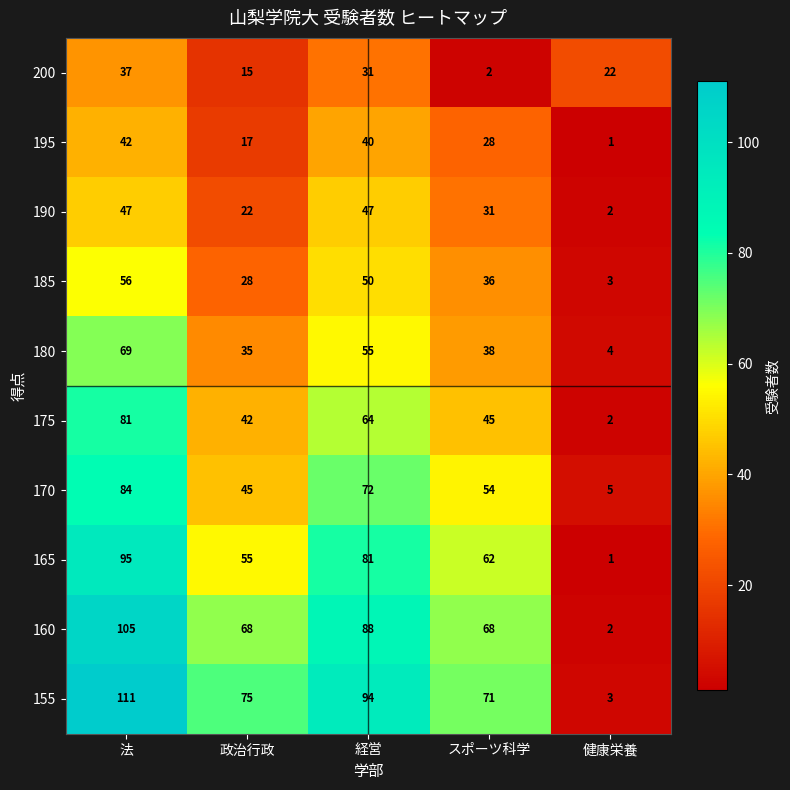

Rank the series by their maximum value, from lowest to highest.

200, 195, 190, 185, 180, 175, 170, 165, 160, 155